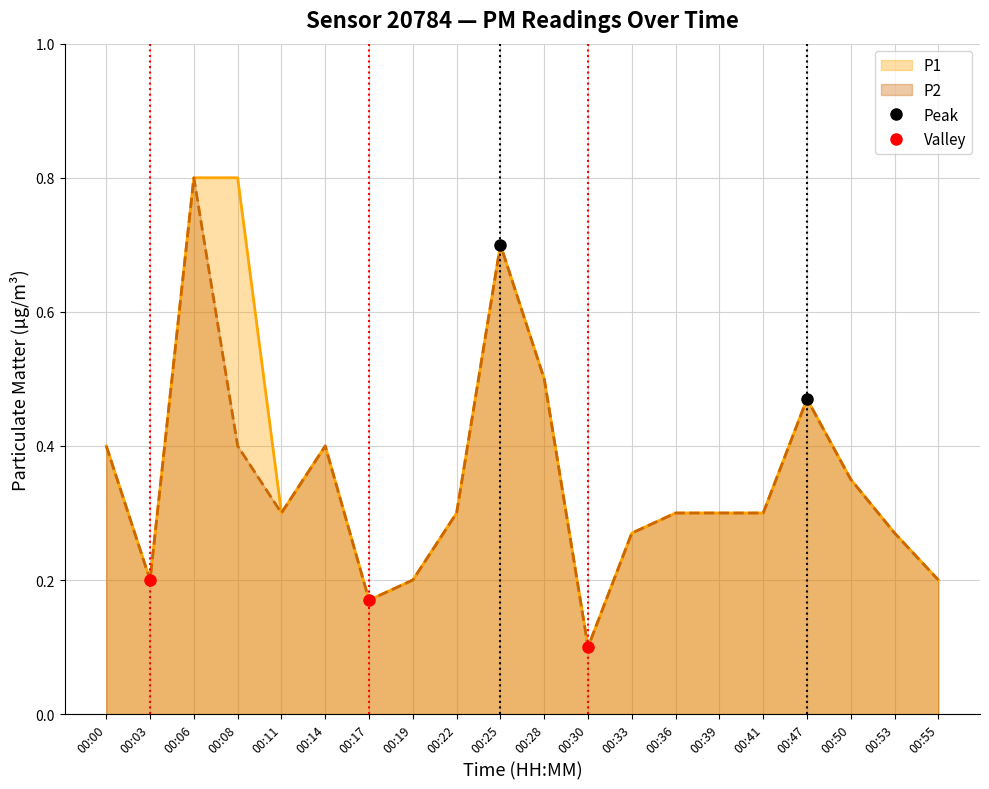

What is the sum of all P1 values?

7.3